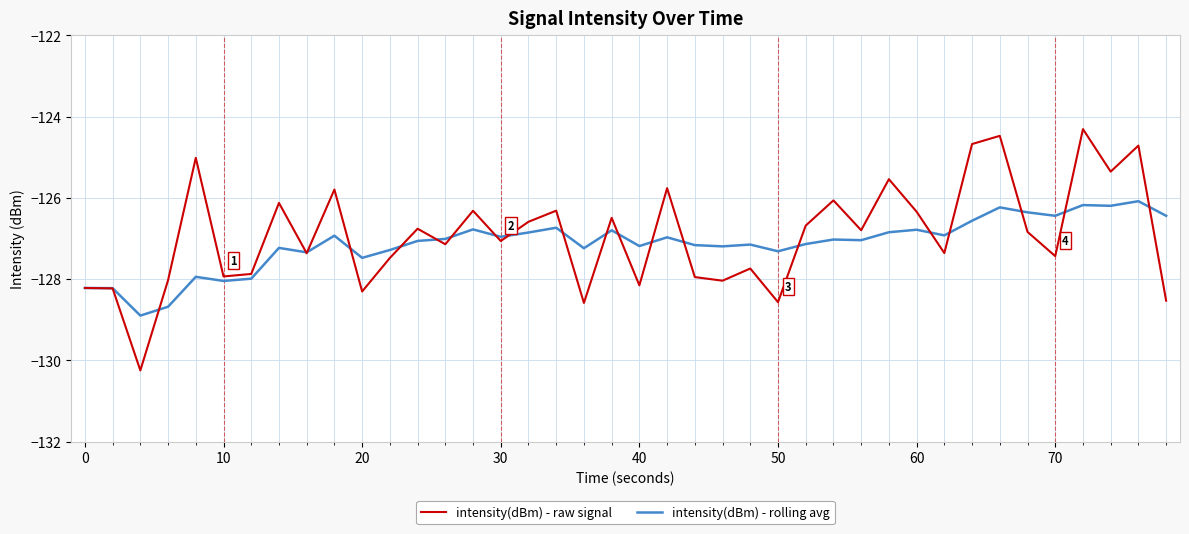

What is the sum of all intensity(dBm) - raw signal values?

-5077.2